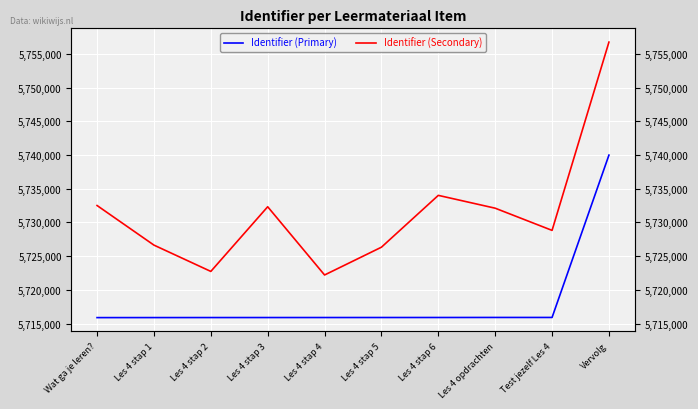

What is the label of the 7th point from the right?

Les 4 stap 3